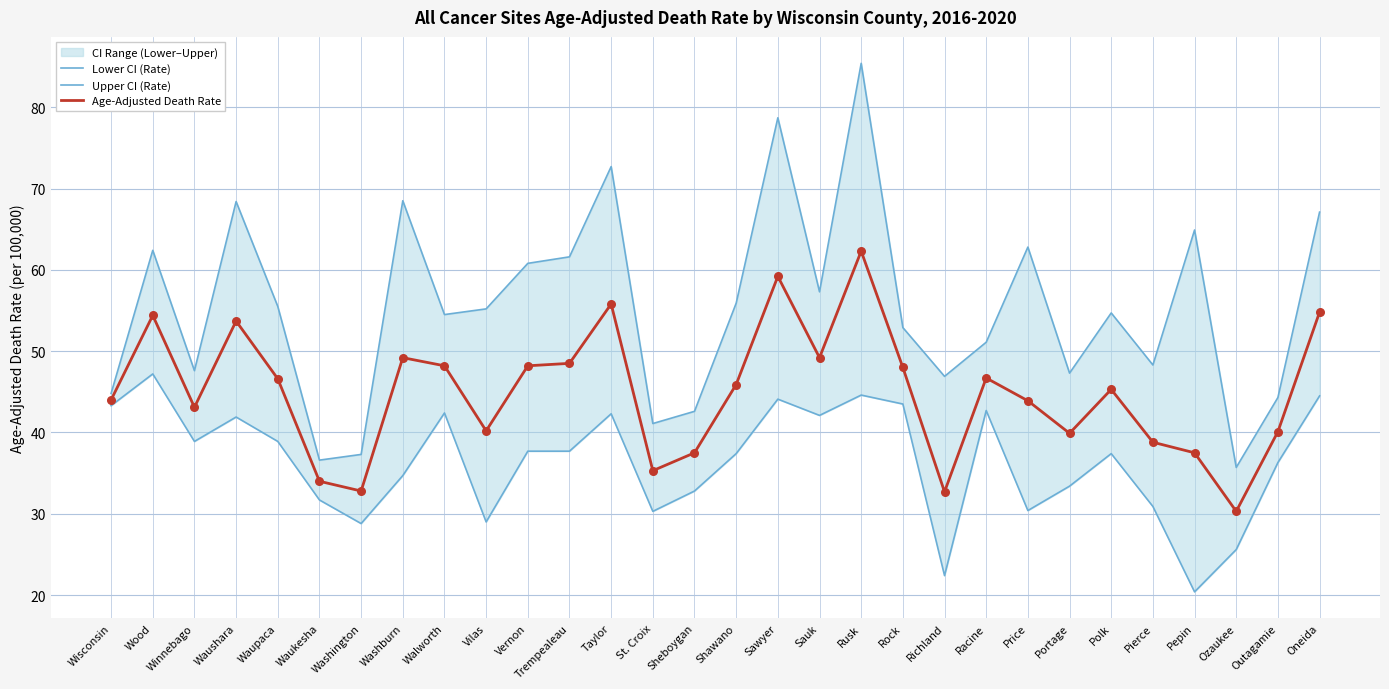

Which series reaches the maximum Y coordinate?

Upper CI (Rate)